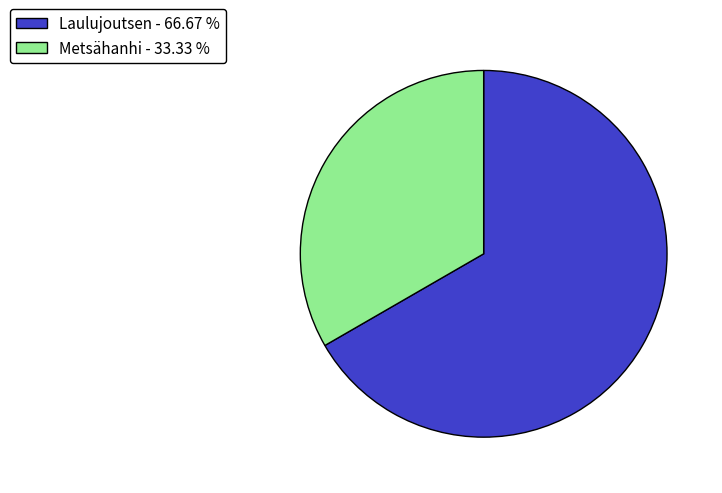

How many segments does this pie chart have?

2